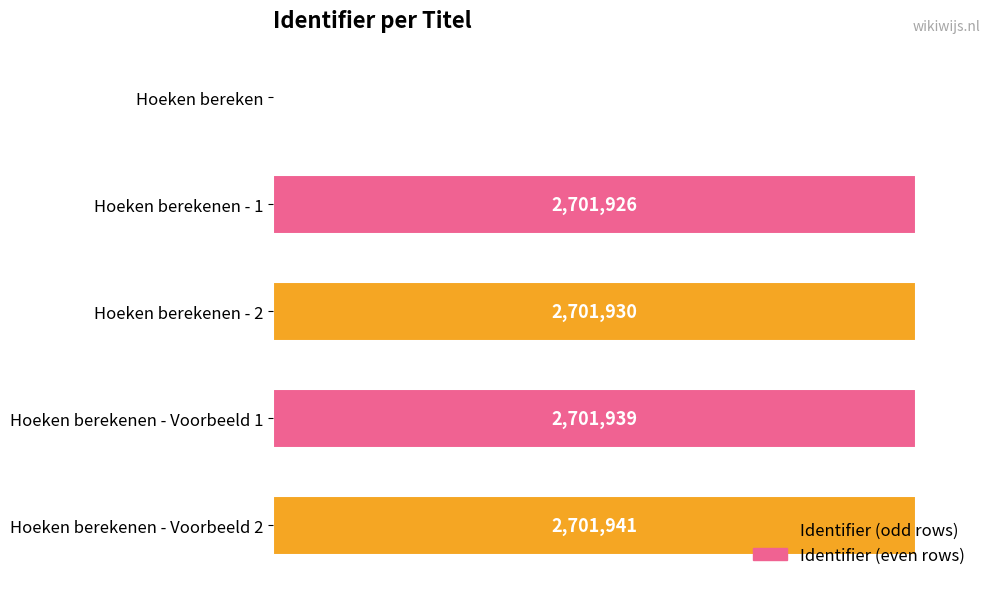

Does the chart contain any negative values?

No